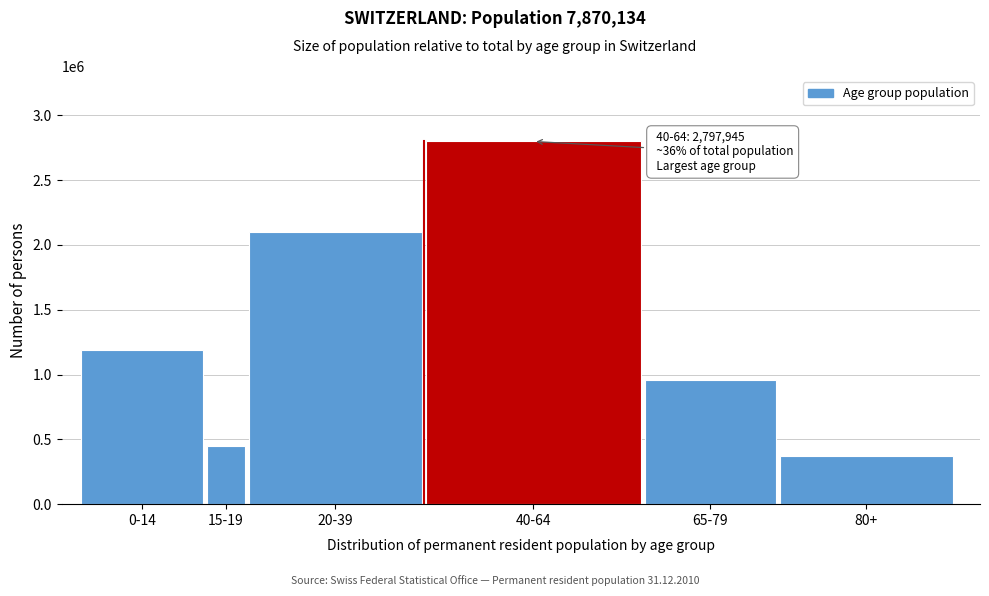

Reading left to right, transcribe all the data shown in this chart.

0-14=1190816	15-19=451619	20-39=2100060	40-64=2797945	65-79=956748	80+=372946